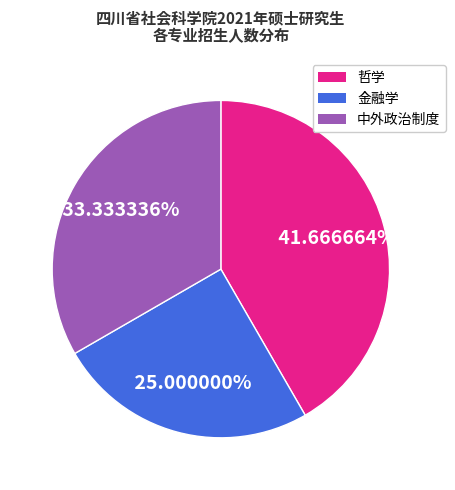

What percentage do 中外政治制度 and 金融学 together represent?

58.3%